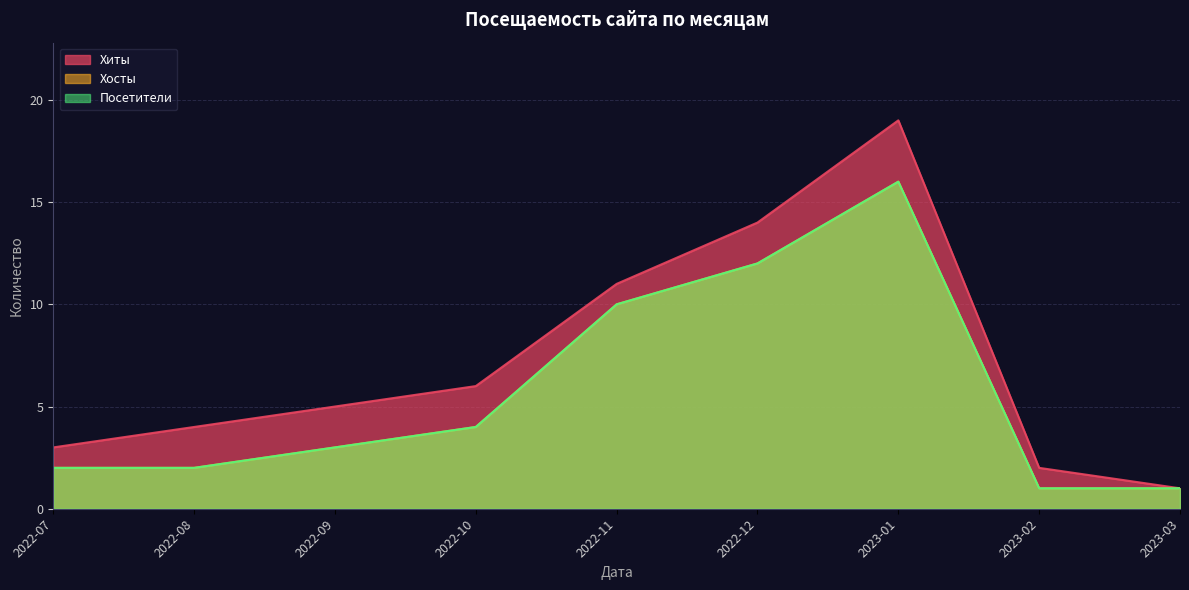

Rank the series at 2023-02 from lowest to highest value.

Хосты, Посетители, Хиты